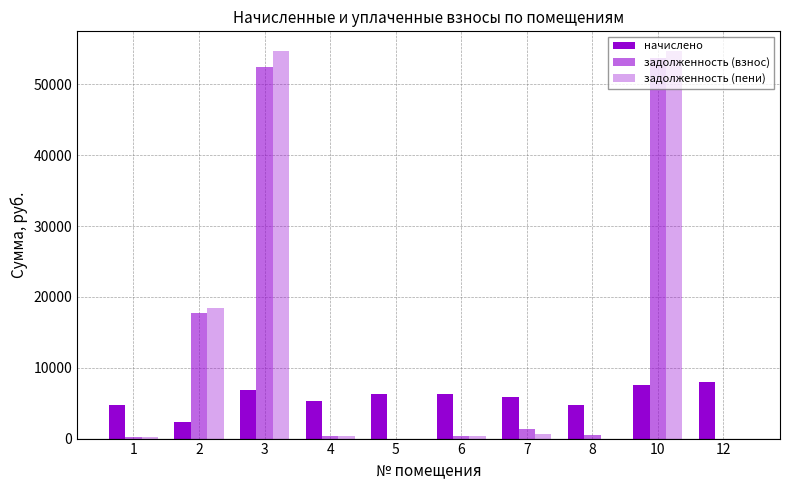

What is the difference between the second highest and minimum values in the задолженность (взнос) series?

52455.9